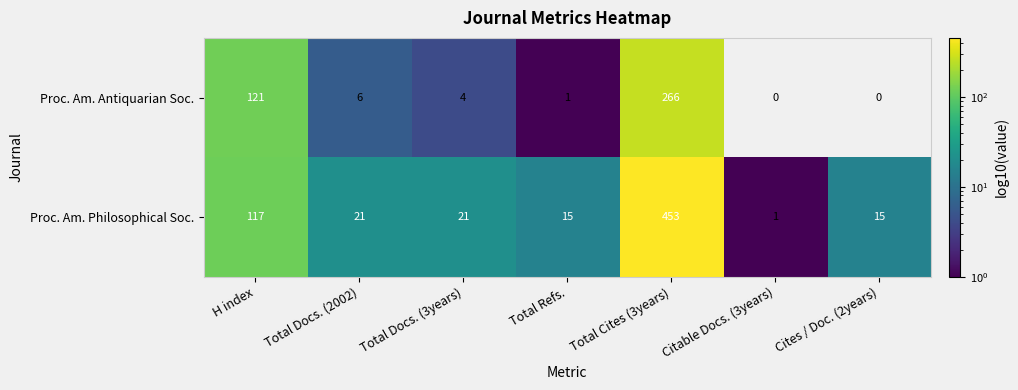

What is the total value across all series at Total Docs. (3years)?

25